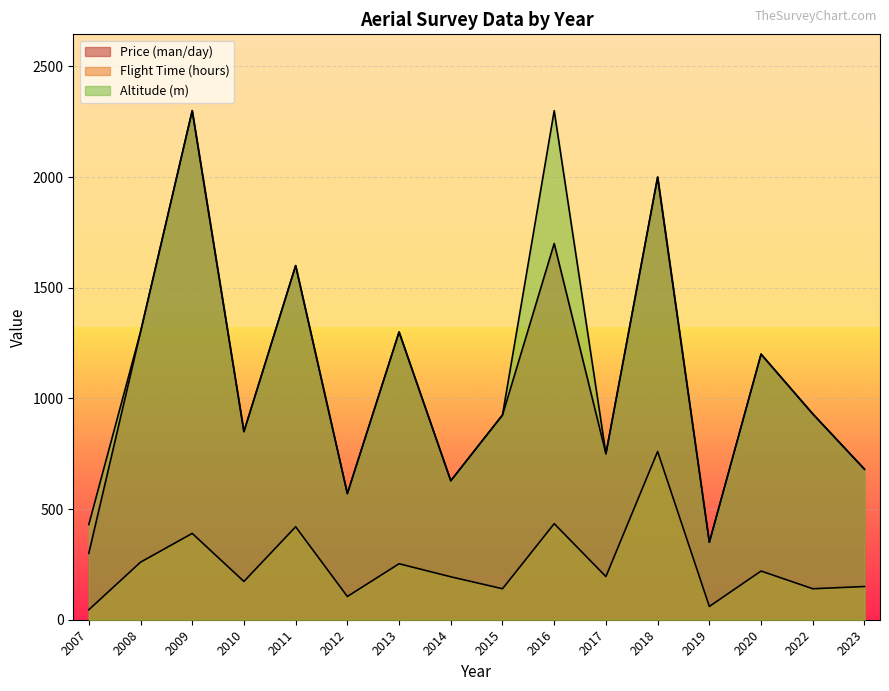

At which label does Flight Time (hours) reach its minimum?

2007